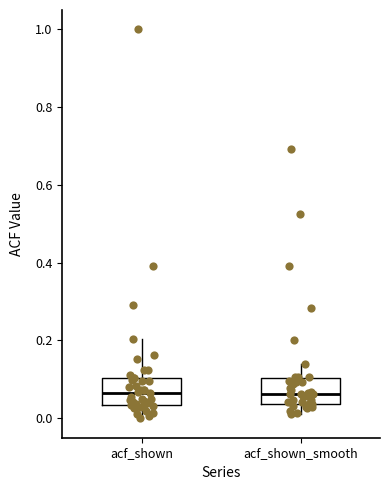

Where does the lower whisker of the box for acf_shown end on the y-axis? The values are not printed on the chart, so give them approximately, as read against the axis.

0.00